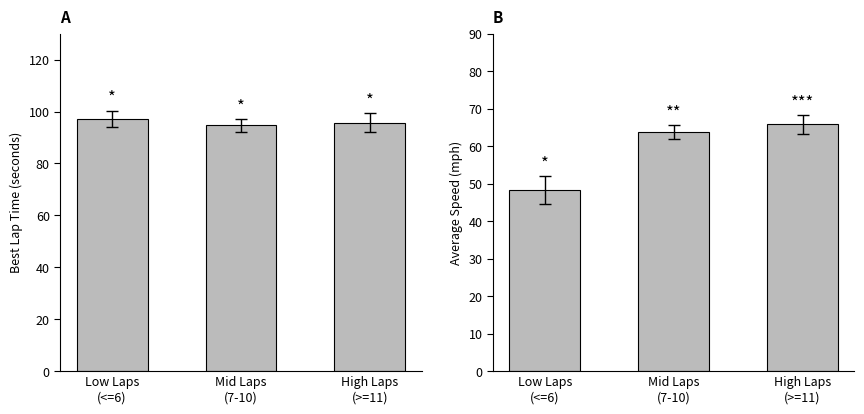

What is the spread (max minus min) of values at Mid Laps
(7-10)?

30.9